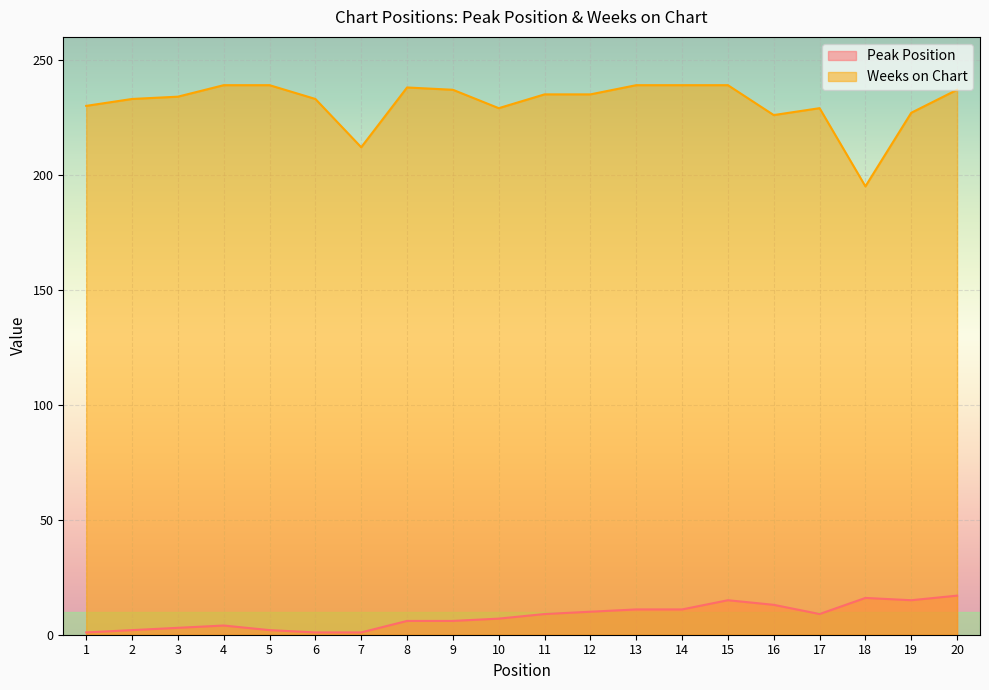

Where does the Peak Position series first go above 9?

12